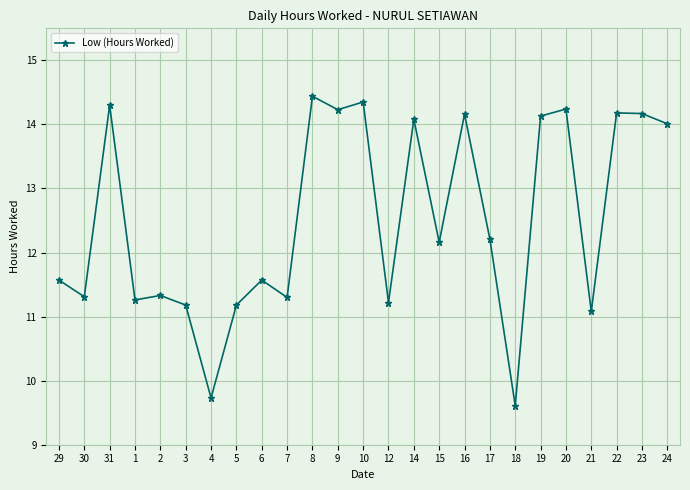

What is the minimum value shown in the chart?

9.6